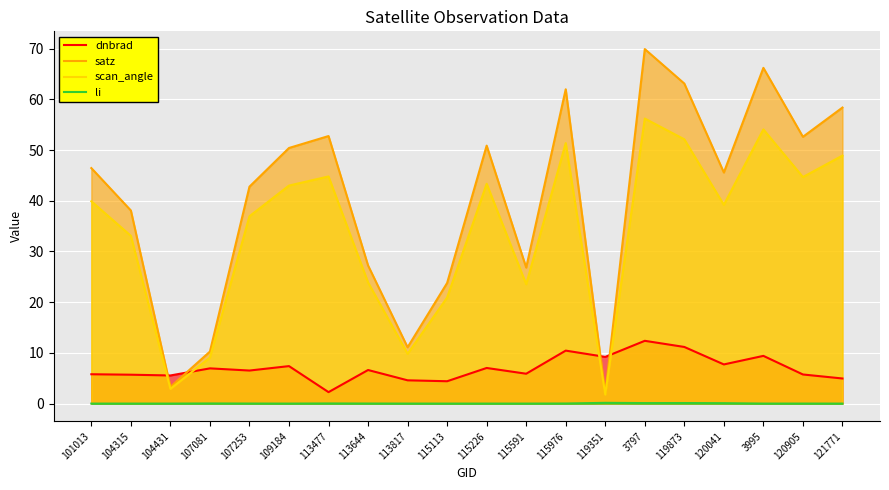

What is the spread (max minus min) of values at 115226?

50.9